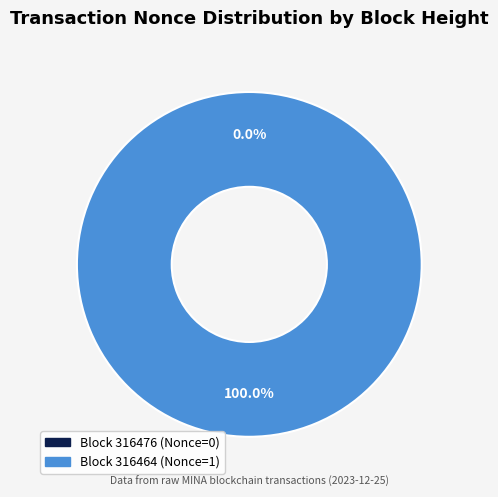

Is 316476 the majority of the pie?

No